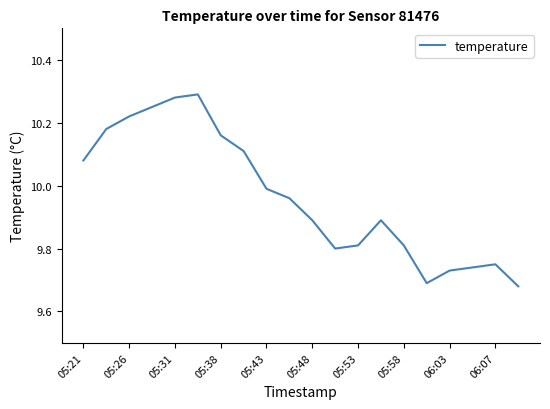

What is the difference between the maximum and minimum values?

0.6